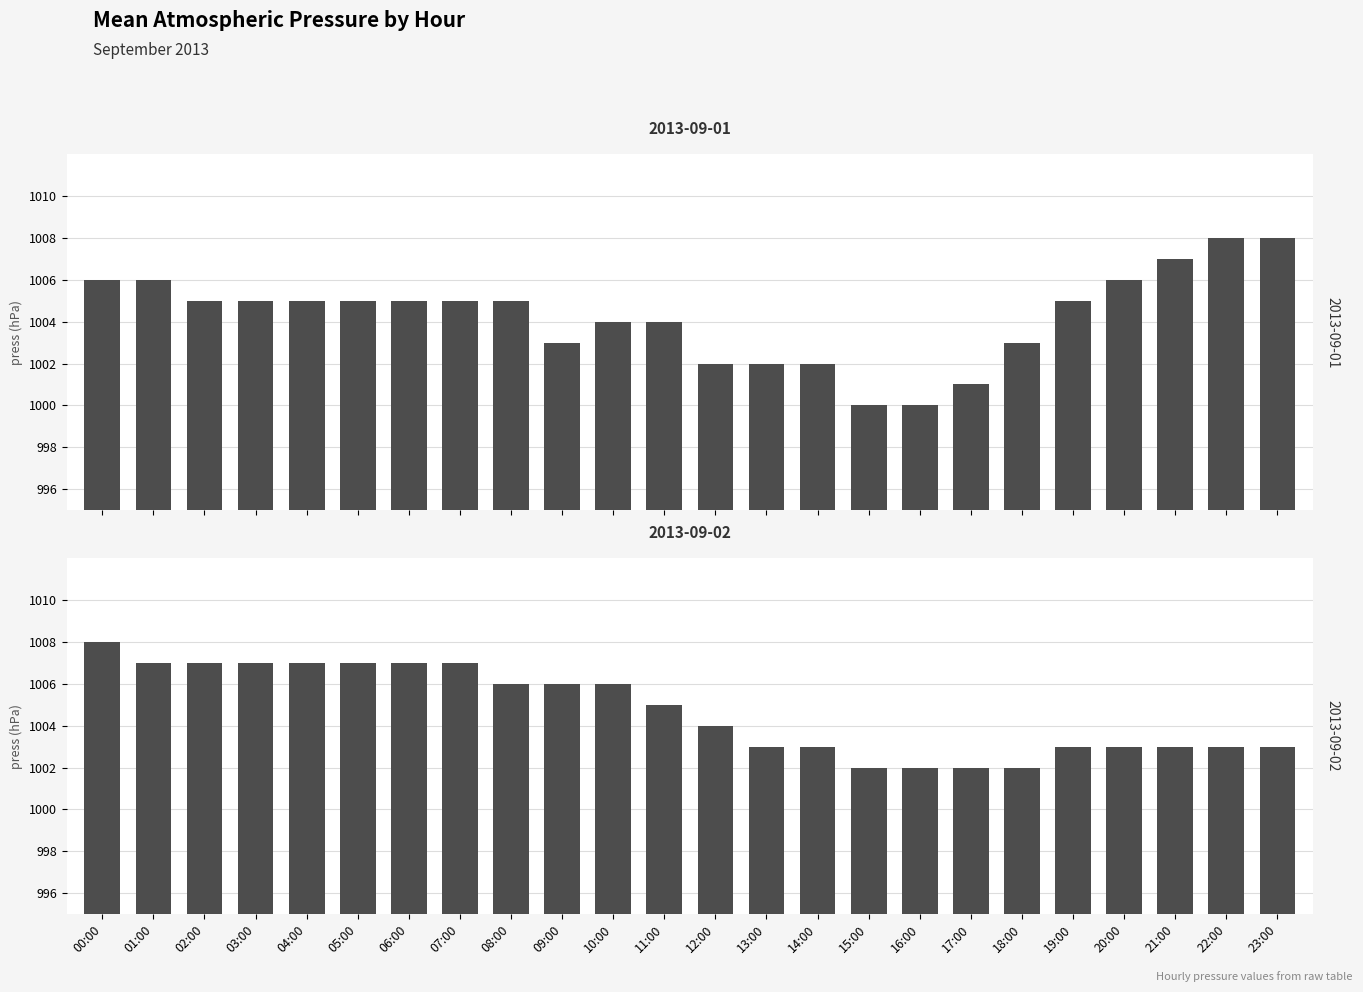

Between 02:00 and 10:00, which is larger?

02:00